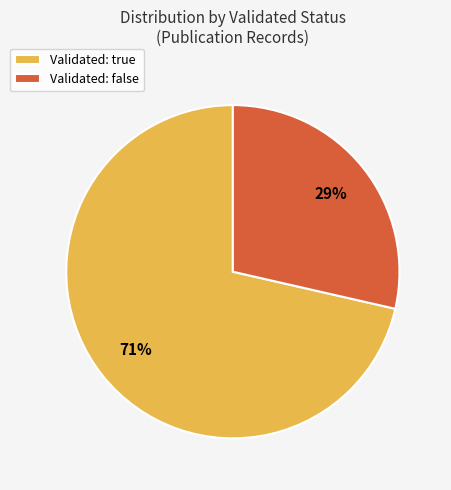

Which slice is the smallest?

Validated: false